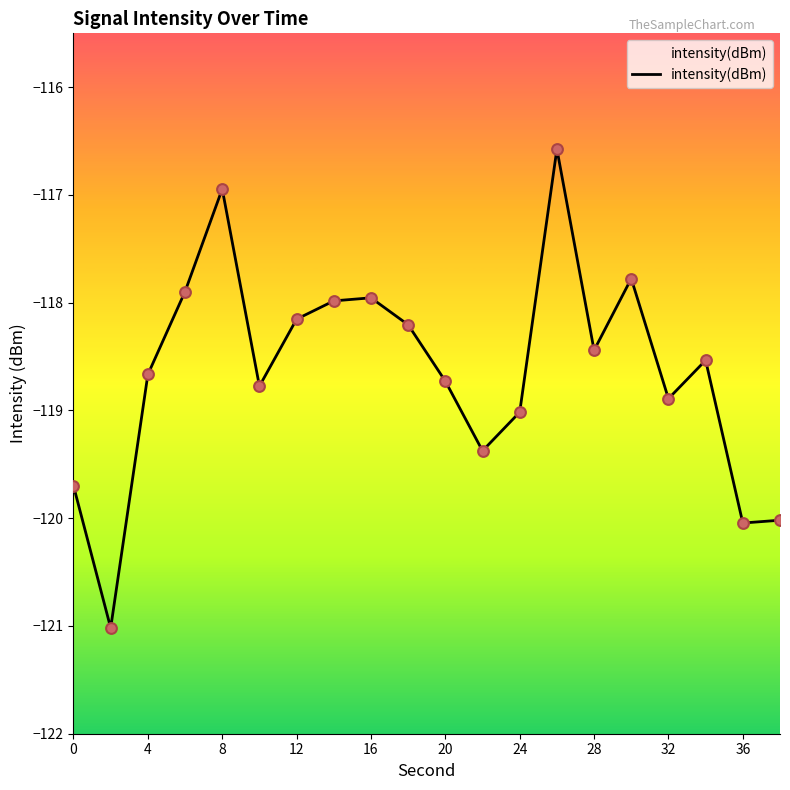

What is the change in value from 8 to 12?

-1.1